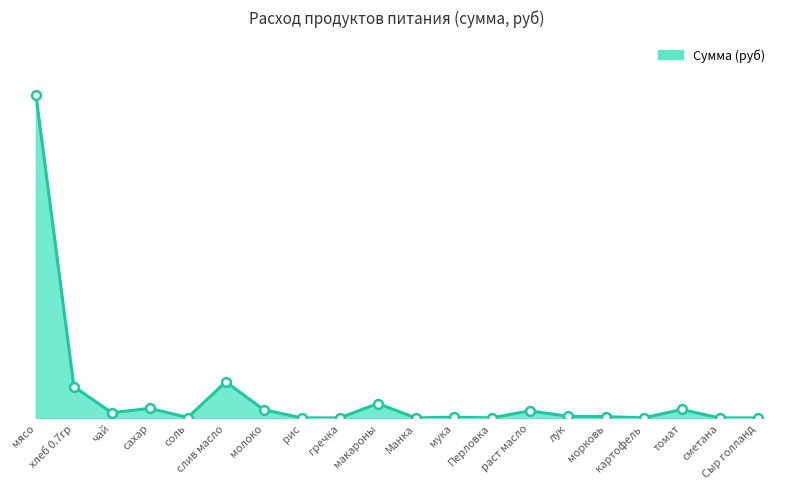

What is the change in value from мясо to сметана?

-11497.5